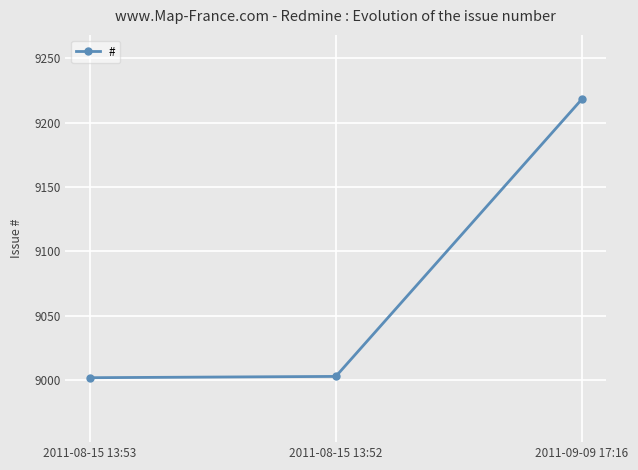

Which category has the highest value across all series?

2011-09-09 17:16